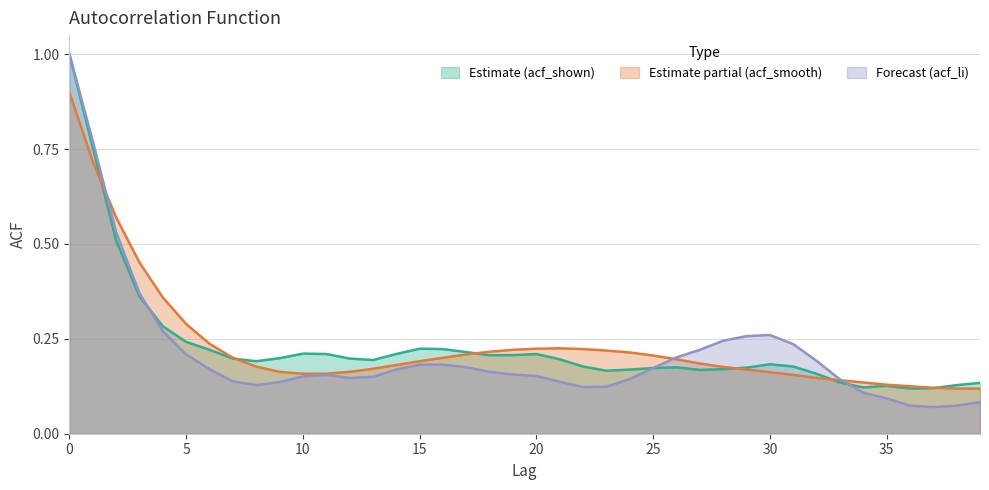

Reading left to right, what are all the values shown in this chart?

acf_li: 0=1.0	1=0.8	2=0.5	3=0.4	4=0.3	5=0.2	6=0.2	7=0.1	8=0.1	9=0.1	10=0.2	11=0.2	12=0.1	13=0.1	14=0.2	15=0.2	16=0.2	17=0.2	18=0.2	19=0.2	20=0.2	21=0.1	22=0.1	23=0.1	24=0.1	25=0.2	26=0.2	27=0.2	28=0.2	29=0.3	30=0.3	31=0.2	32=0.2	33=0.1	34=0.1	35=0.1	36=0.1	37=0.1	38=0.1	39=0.1
acf_shown: 0=1.0	1=0.8	2=0.5	3=0.4	4=0.3	5=0.2	6=0.2	7=0.2	8=0.2	9=0.2	10=0.2	11=0.2	12=0.2	13=0.2	14=0.2	15=0.2	16=0.2	17=0.2	18=0.2	19=0.2	20=0.2	21=0.2	22=0.2	23=0.2	24=0.2	25=0.2	26=0.2	27=0.2	28=0.2	29=0.2	30=0.2	31=0.2	32=0.2	33=0.1	34=0.1	35=0.1	36=0.1	37=0.1	38=0.1	39=0.1
acf_shown_smooth: 0=0.9	1=0.7	2=0.6	3=0.5	4=0.4	5=0.3	6=0.2	7=0.2	8=0.2	9=0.2	10=0.2	11=0.2	12=0.2	13=0.2	14=0.2	15=0.2	16=0.2	17=0.2	18=0.2	19=0.2	20=0.2	21=0.2	22=0.2	23=0.2	24=0.2	25=0.2	26=0.2	27=0.2	28=0.2	29=0.2	30=0.2	31=0.2	32=0.1	33=0.1	34=0.1	35=0.1	36=0.1	37=0.1	38=0.1	39=0.1